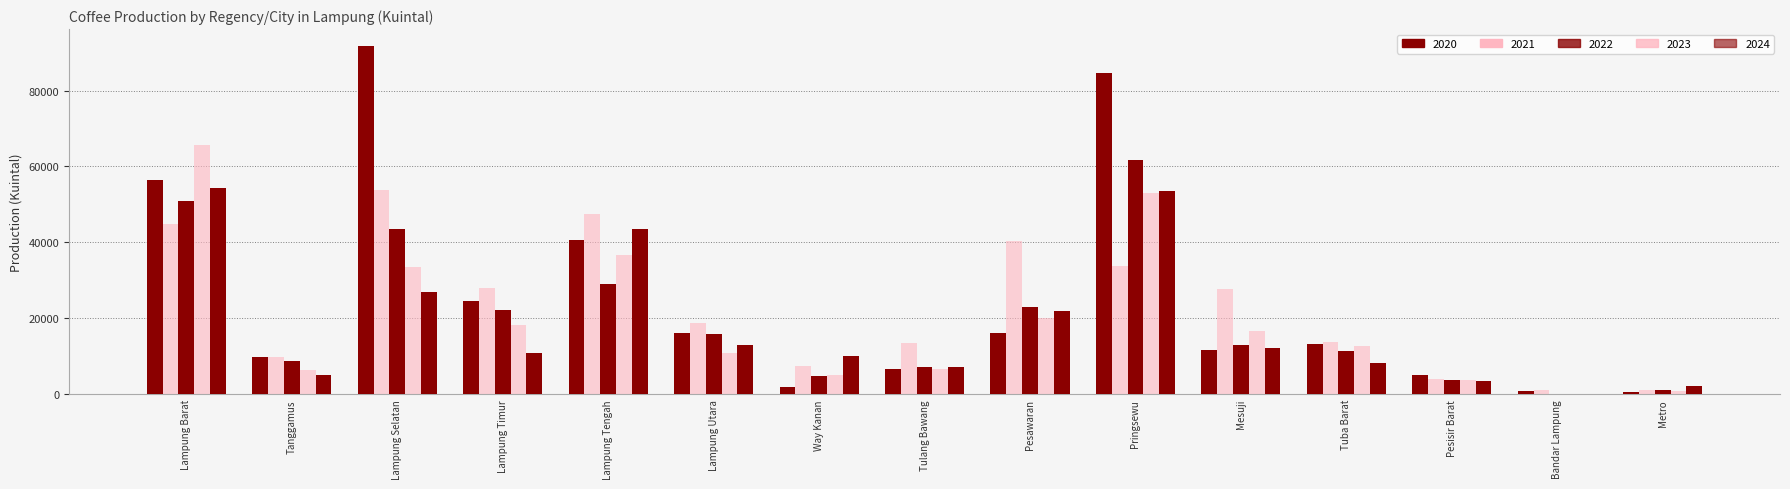

What position from the left is Lampung Selatan?

3